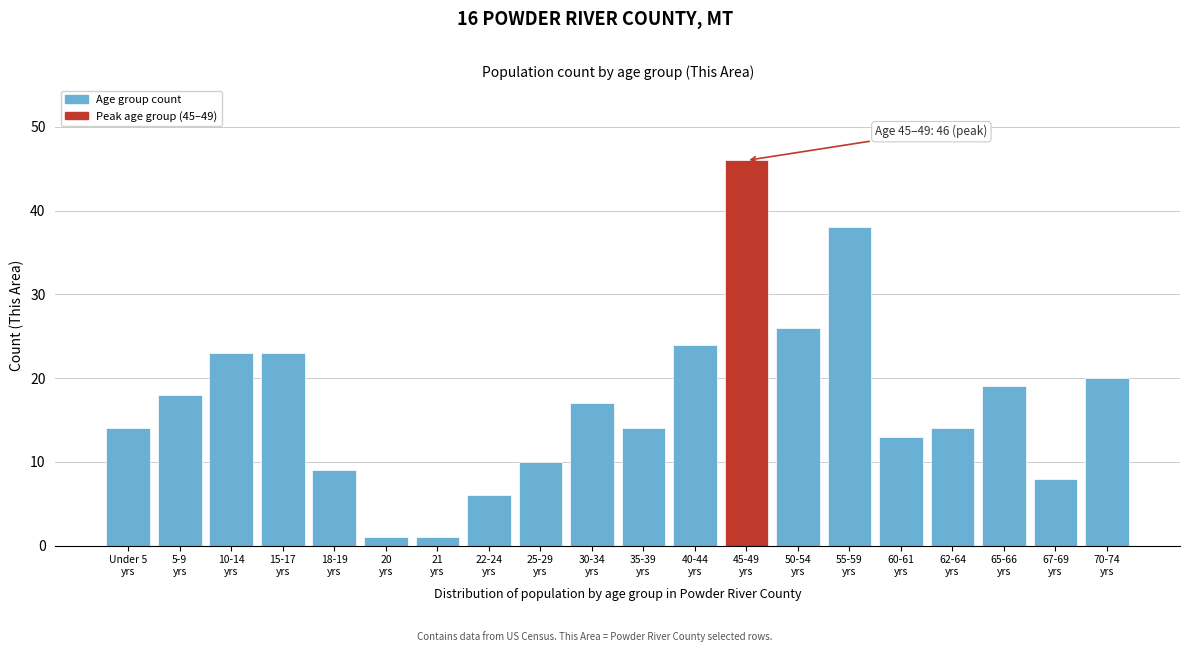

Reading left to right, transcribe all the data shown in this chart.

14	18	23	23	9	1	1	6	10	17	14	24	46	26	38	13	14	19	8	20